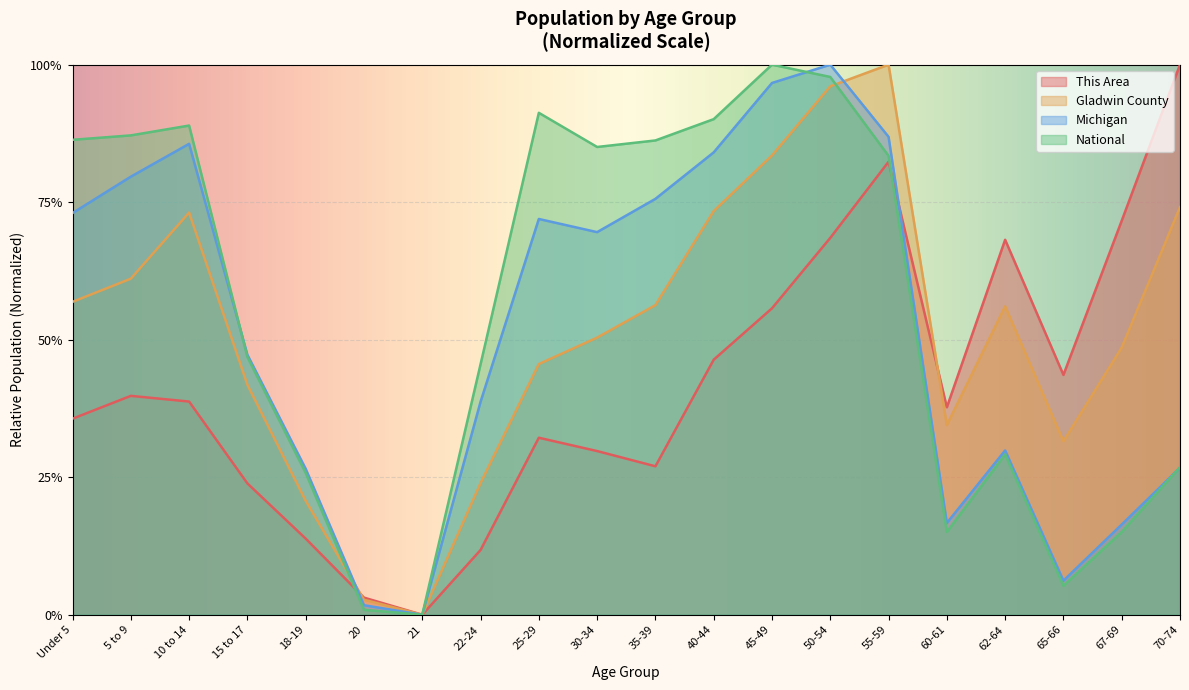

What is the label of the 8th point from the right?

45-49